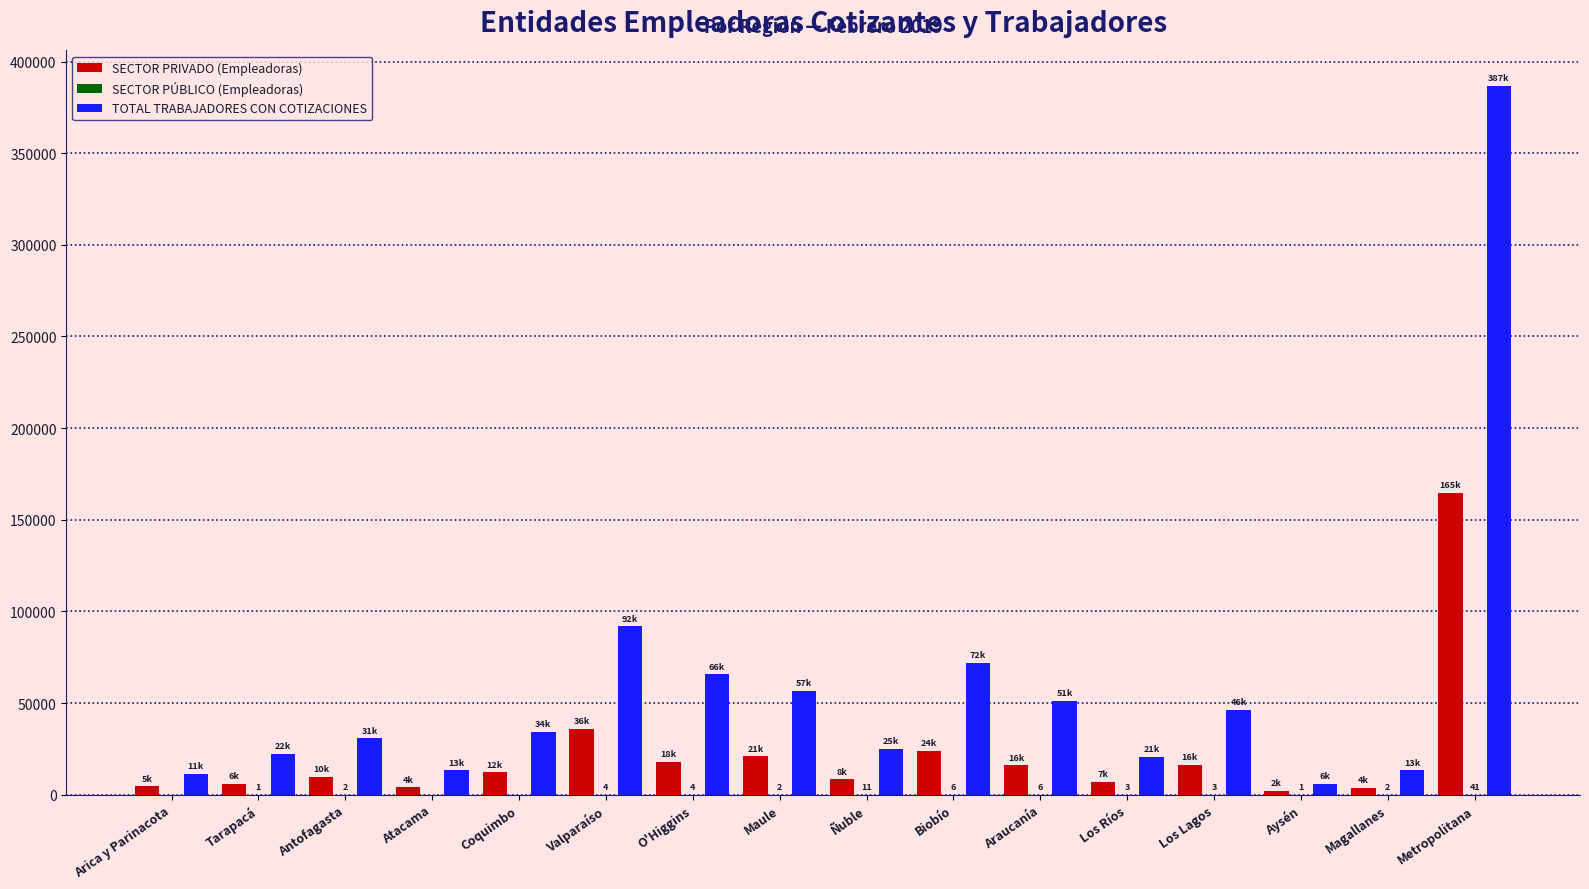

How many distinct data groups are displayed?

3